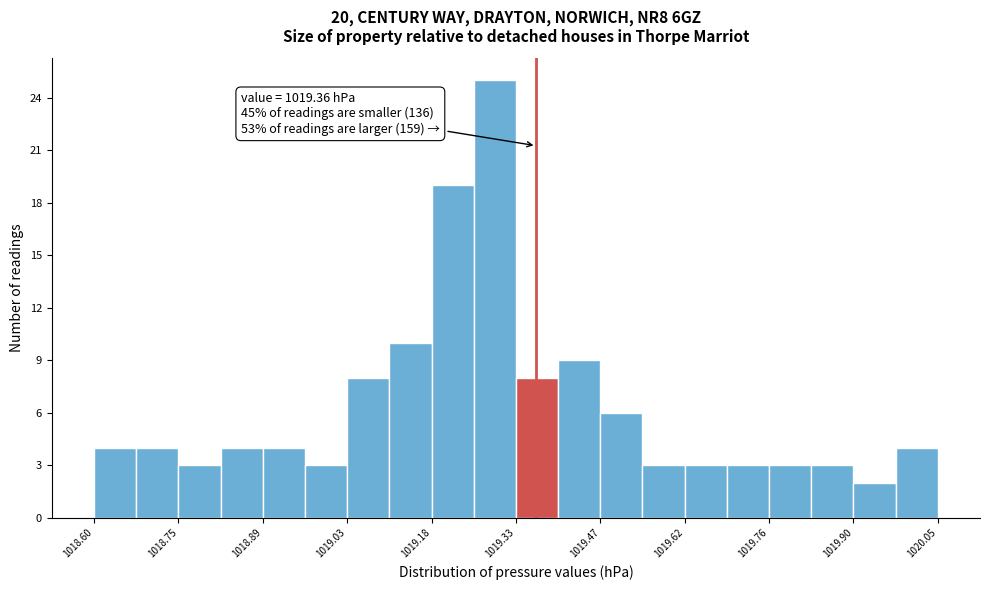

Read against the x-axis, roughly where is the centre of the tallest bar?

1019.28